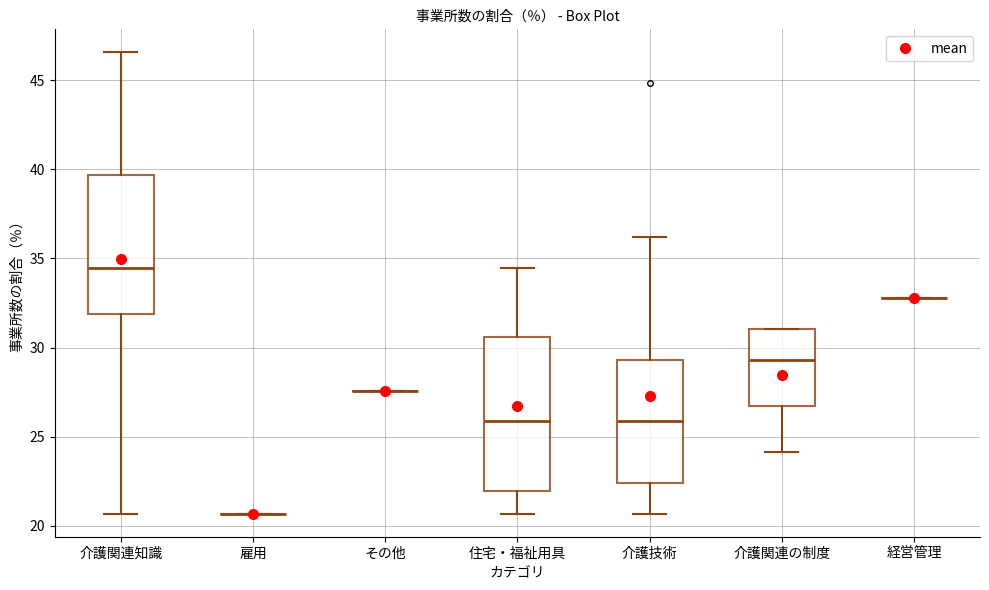

Reading left to right, transcribe this box plot: for each box, give where its median line is, the range the box spans, and where its two whiskers end, as read against the y-axis. The values are not printed on the chart, so give them approximately, as read against the axis.

介護関連知識: median 34.5, box 32.0 to 39.5, whiskers 20.5 to 46.5
雇用: box collapsed to a line at 20.5, whiskers 20.5 to 20.5
その他: box collapsed to a line at 27.5, whiskers 27.5 to 27.5
住宅・福祉用具: median 26.0, box 22.0 to 30.5, whiskers 20.5 to 34.5
介護技術: median 26.0, box 22.5 to 29.5, whiskers 20.5 to 36.0
介護関連の制度: median 29.5, box 26.5 to 31.0, whiskers 24.0 to 31.0
経営管理: box collapsed to a line at 33.0, whiskers 33.0 to 33.0